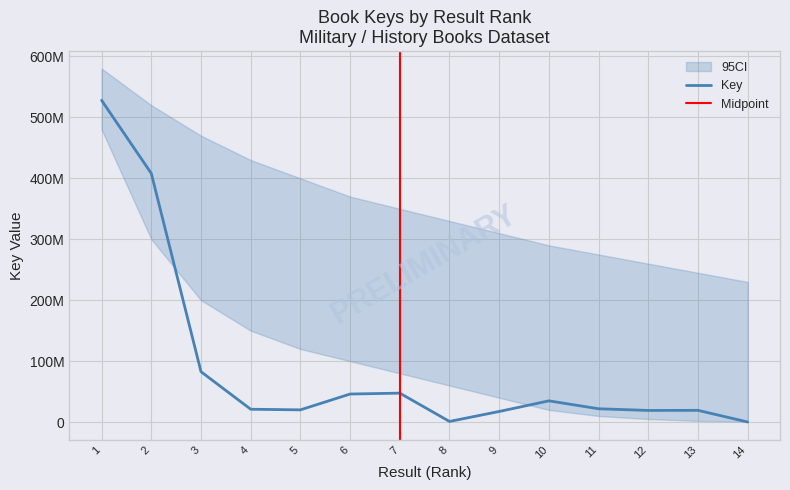

Which label corresponds to the smallest value in the chart?

14